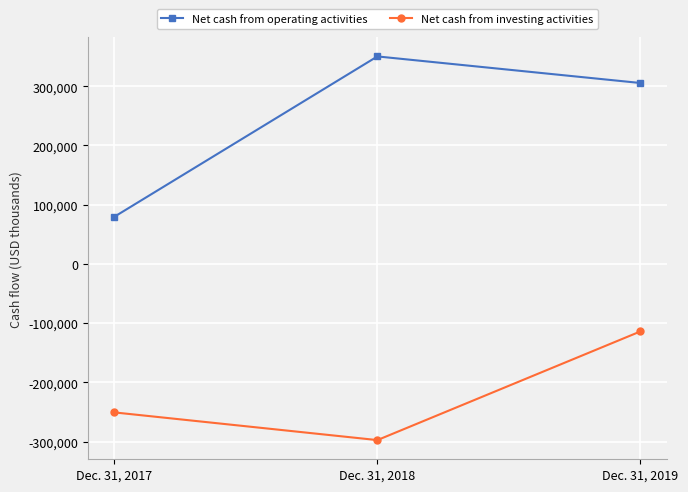

Rank the series by their average value, from highest to lowest.

Net cash from operating activities, Net cash from investing activities